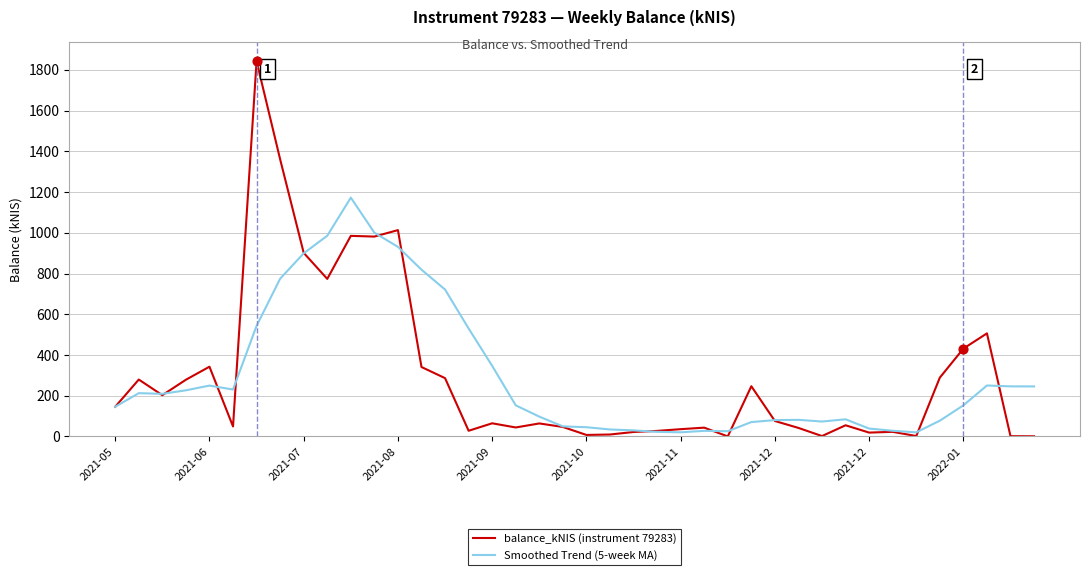

Which series has the widest spread of values?

balance_kNIS (instrument 79283)